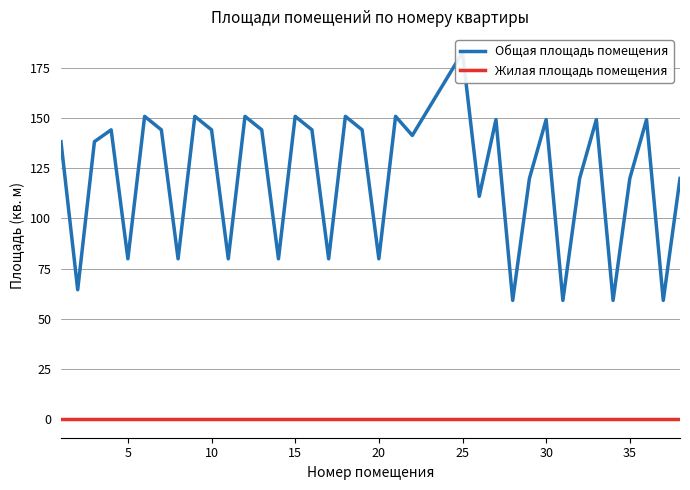

What are all the series names shown in the legend?

Общая площадь помещения, Жилая площадь помещения